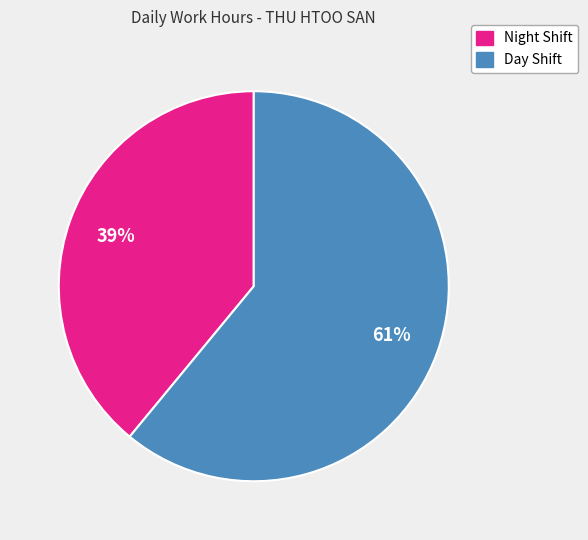

Count the number of slices in the pie.

2